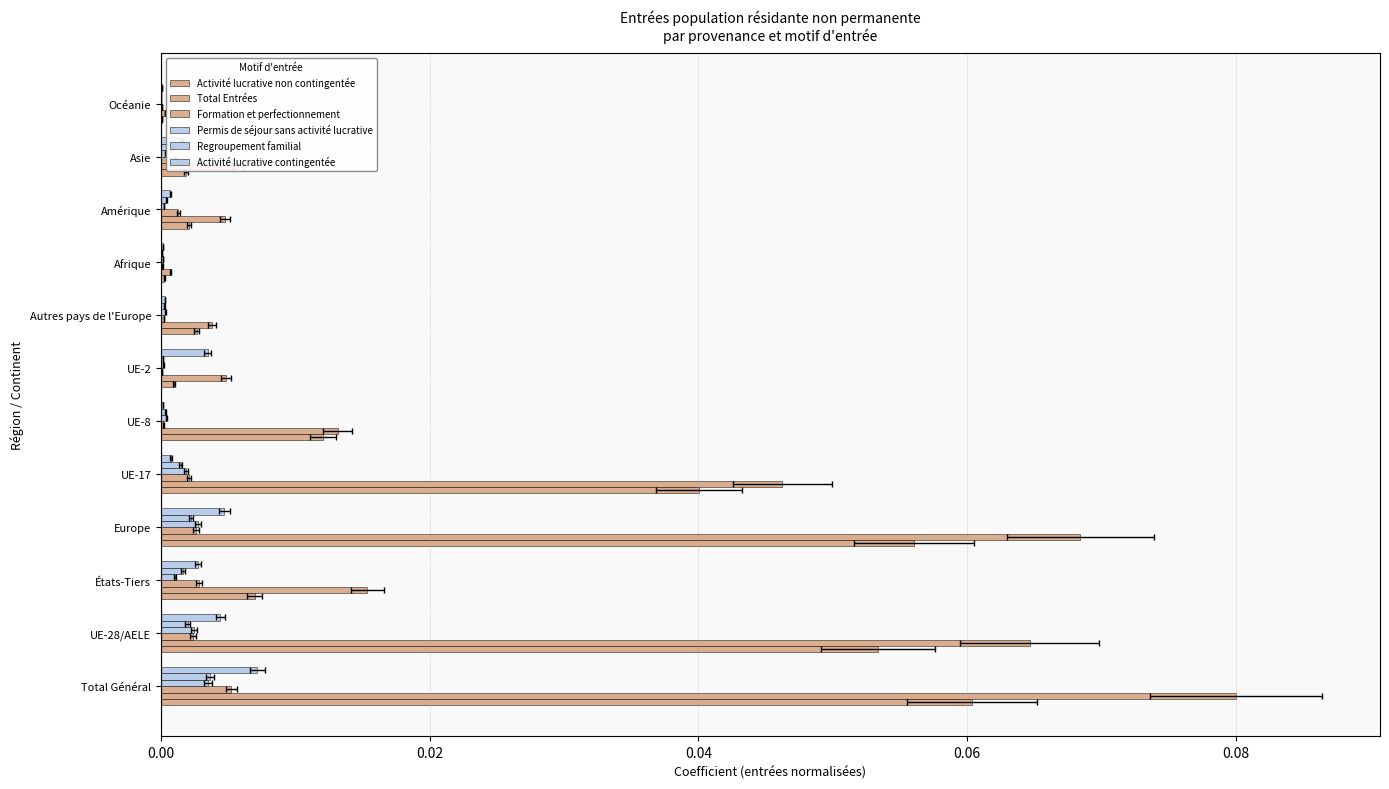

Are the bars horizontal?

Yes